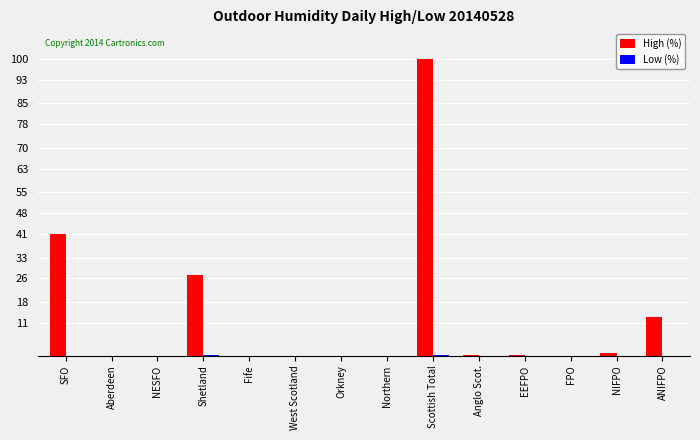

The value of High (%) at Shetland is 43.8. True or false?

False